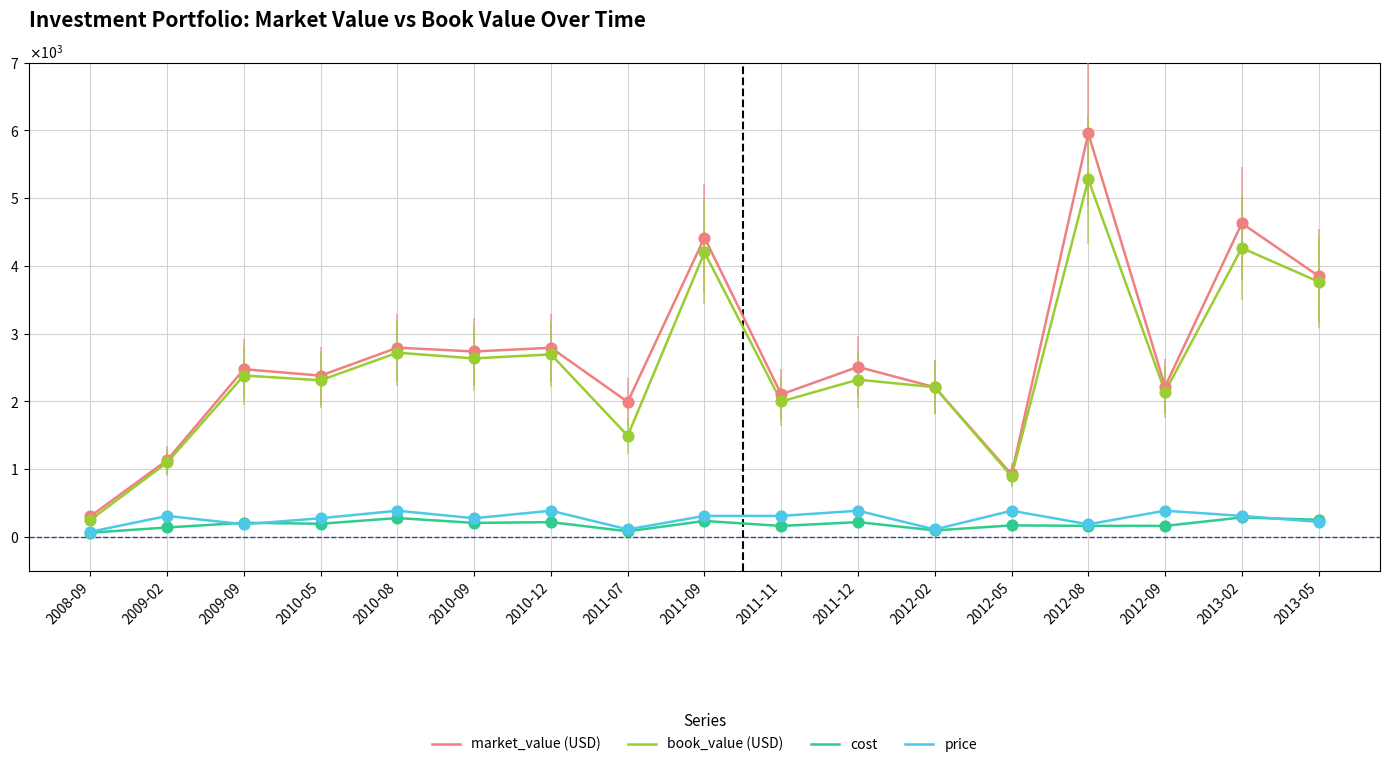

What are all the series names shown in the legend?

market_value (USD), book_value (USD), cost, price